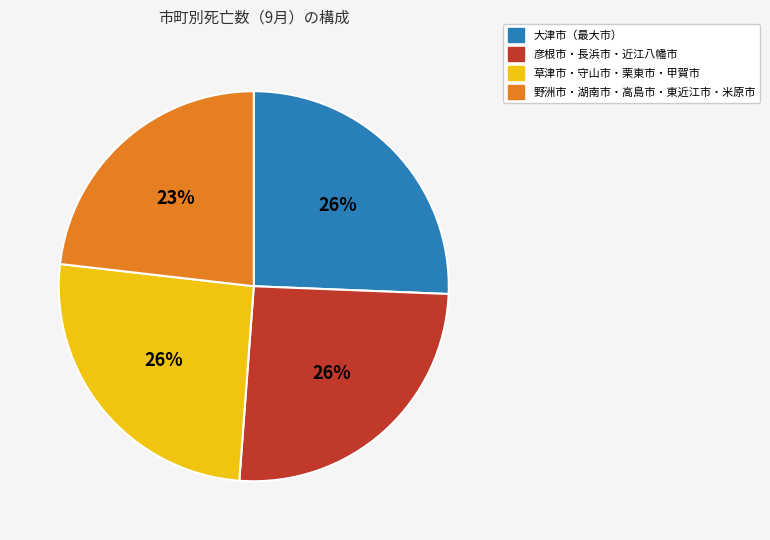

Which category has the smallest portion of the pie?

野洲市・湖南市・高島市・東近江市・米原市